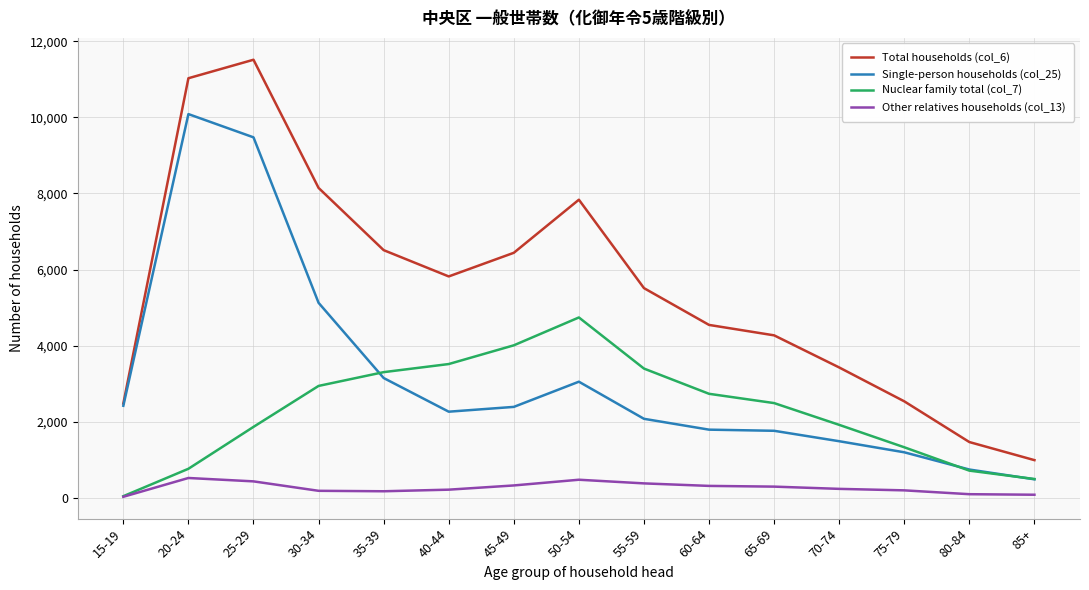

What is the smallest value displayed?

29